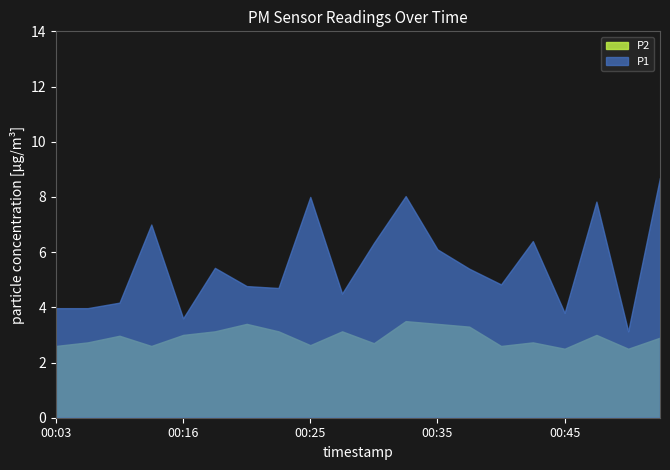

True or false: P1 and P2 intersect in this chart.

False